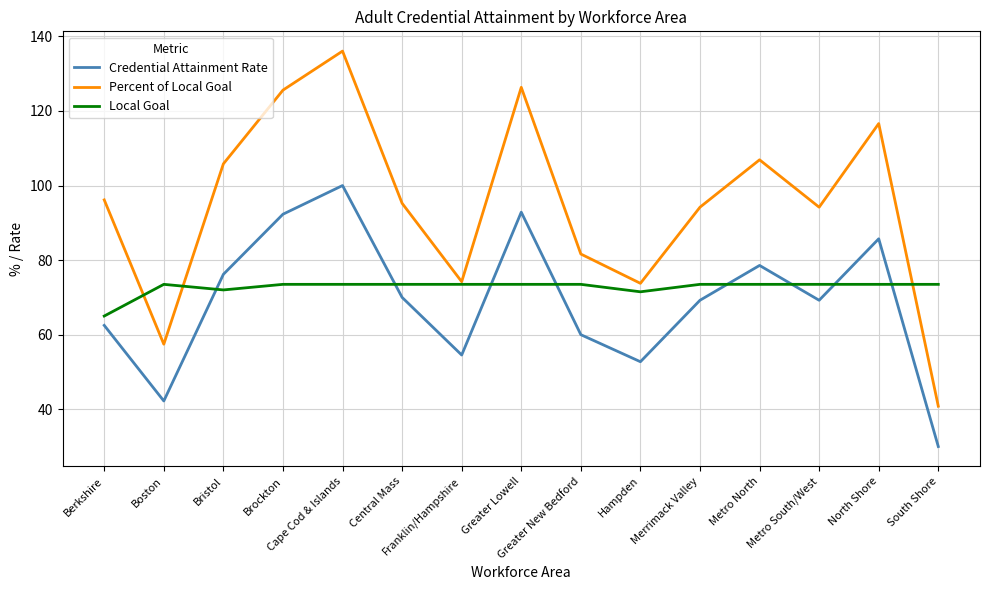

Does the chart display data point markers on the line(s)?

No